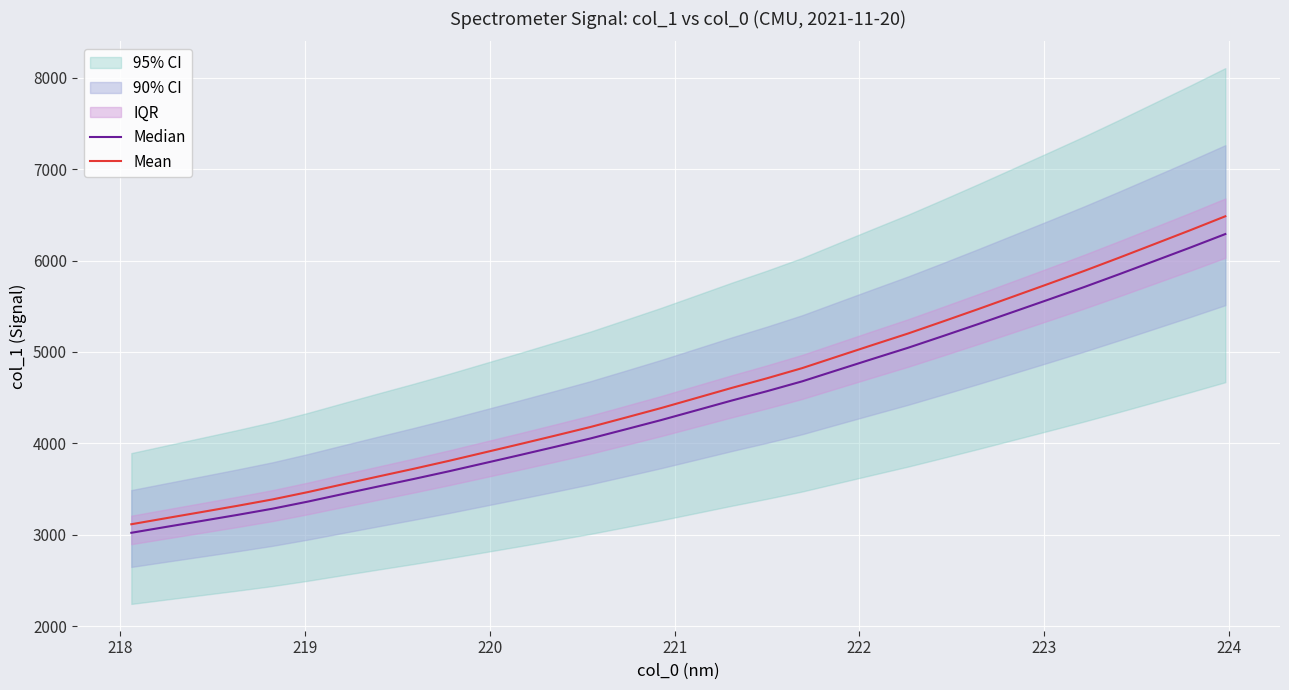

Rank the series by their maximum value, from highest to lowest.

Mean, Median